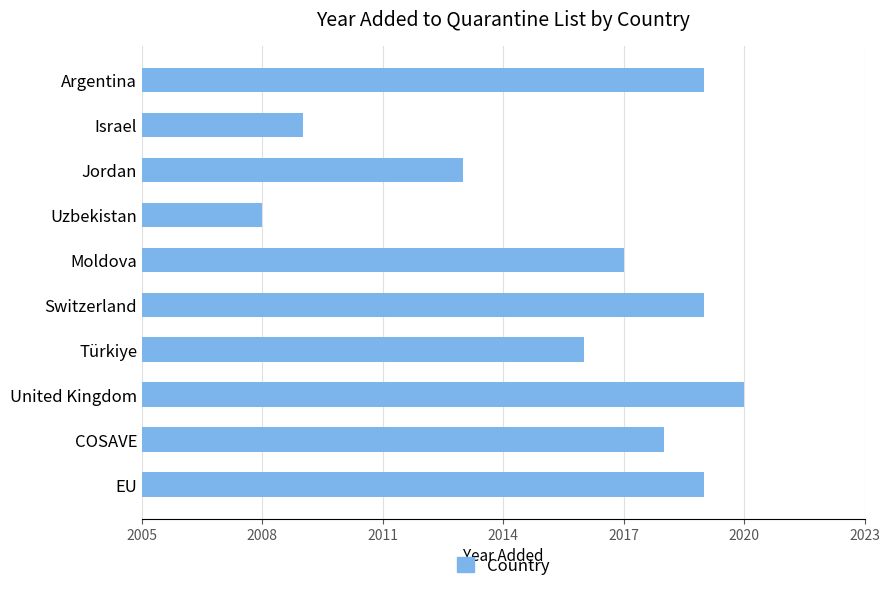

What is the sum of all values?

20158